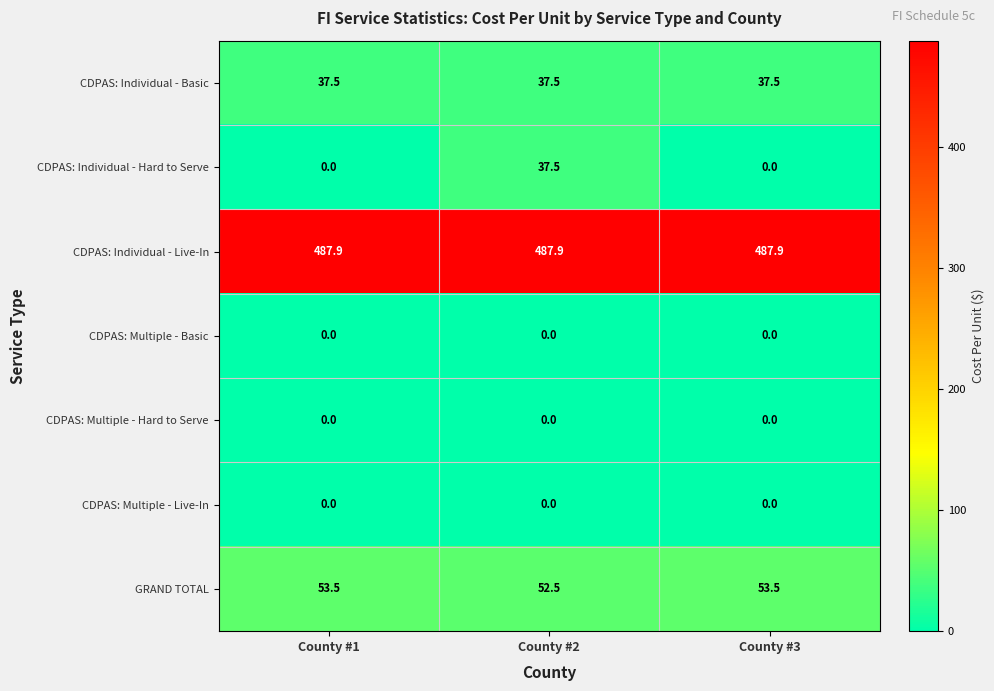

What is the maximum value shown in the chart?

487.9